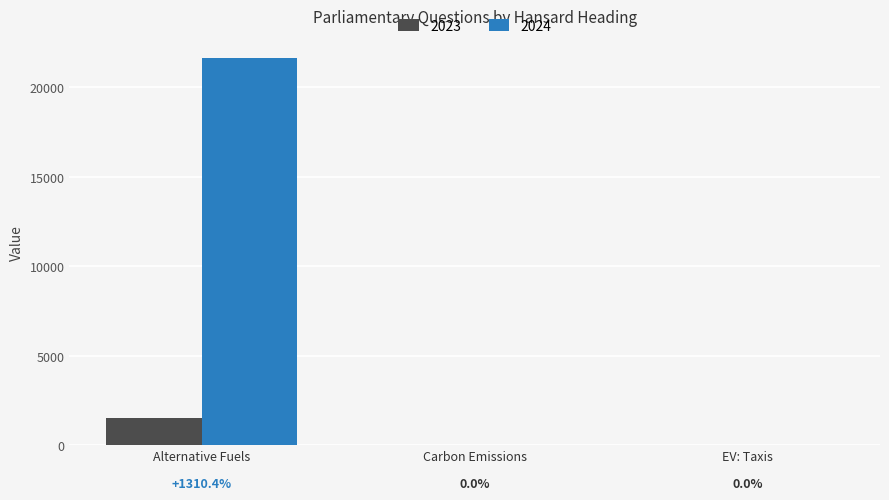

Is it true that 2024 equals 21622 at Alternative Fuels?

True